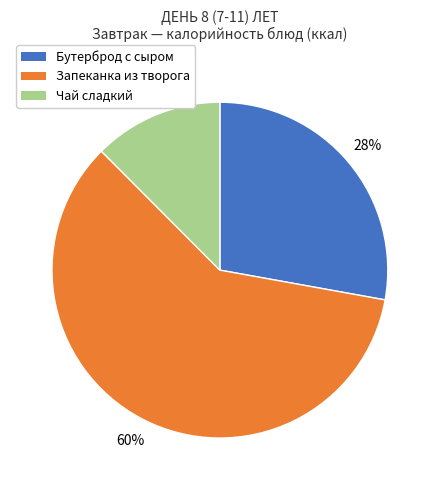

To the nearest percent, what is the average slice percentage?

33%